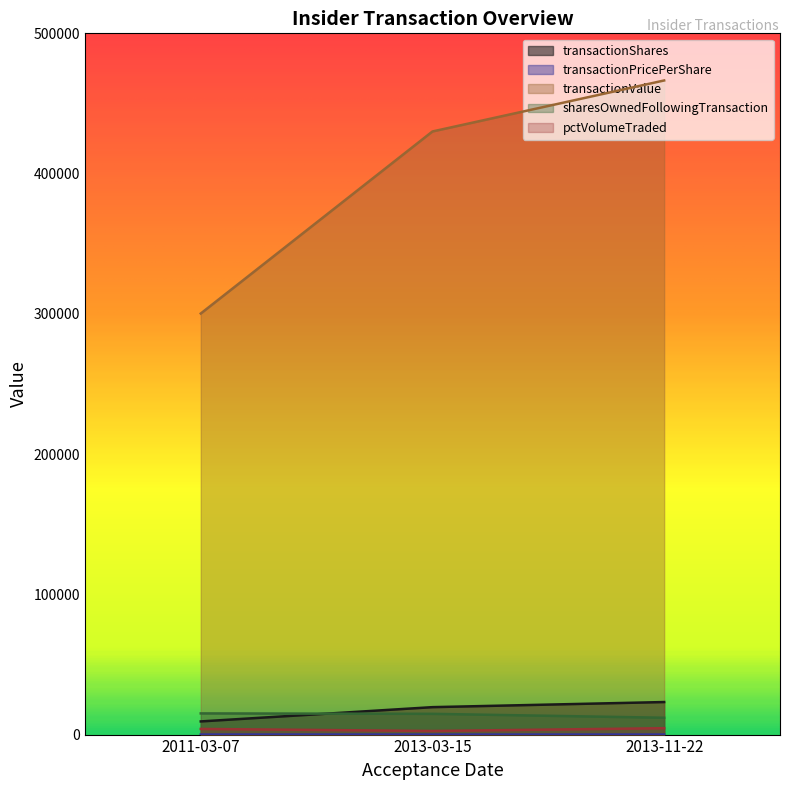

What position from the left is 2011-03-07?

1